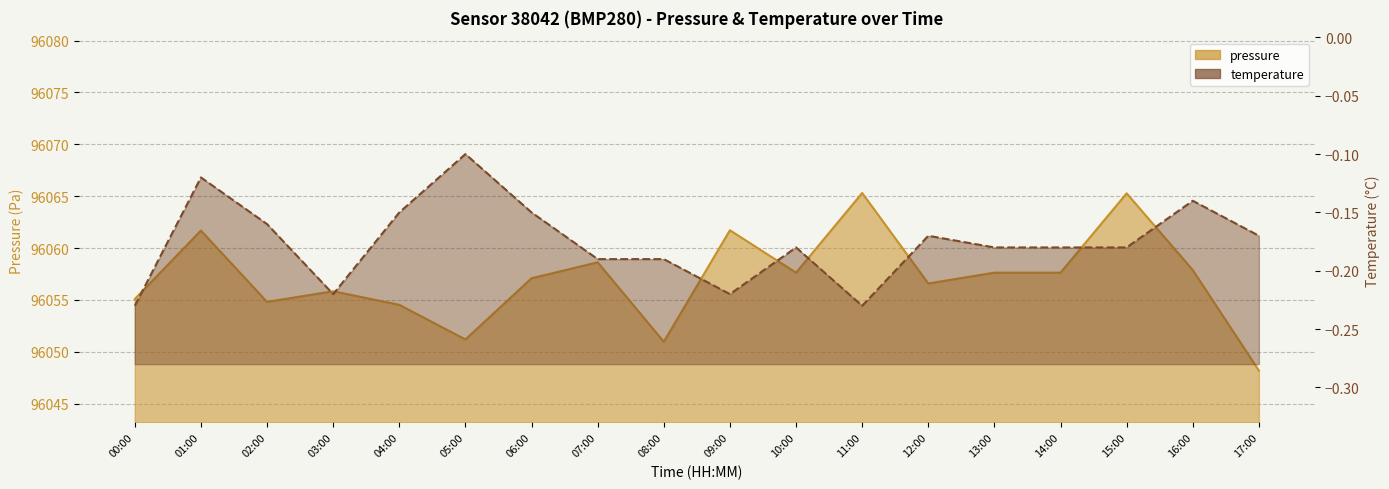

True or false: temperature and pressure cross at least once.

False